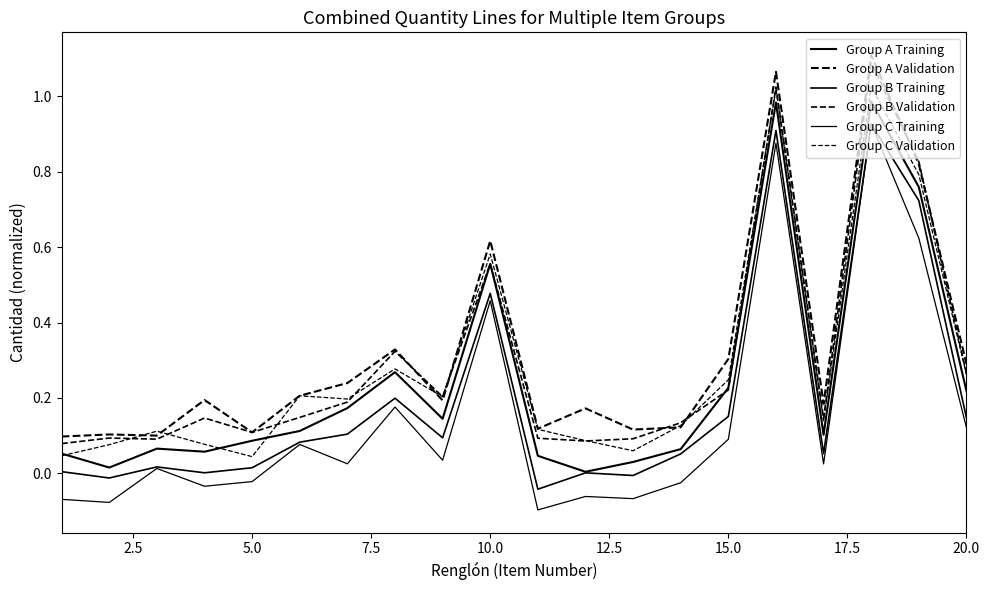

How many data points does each series have?

20